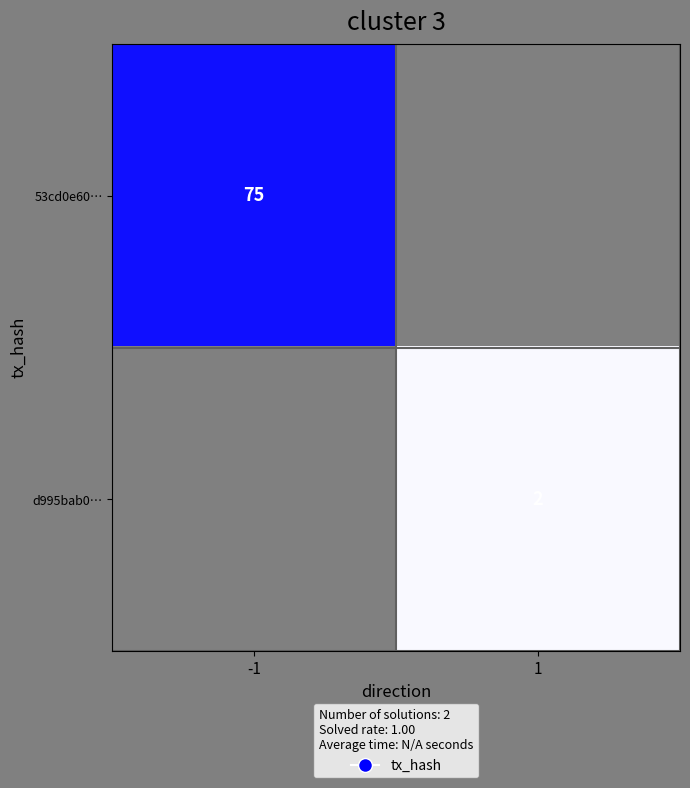

What is the smallest value displayed?

2.0